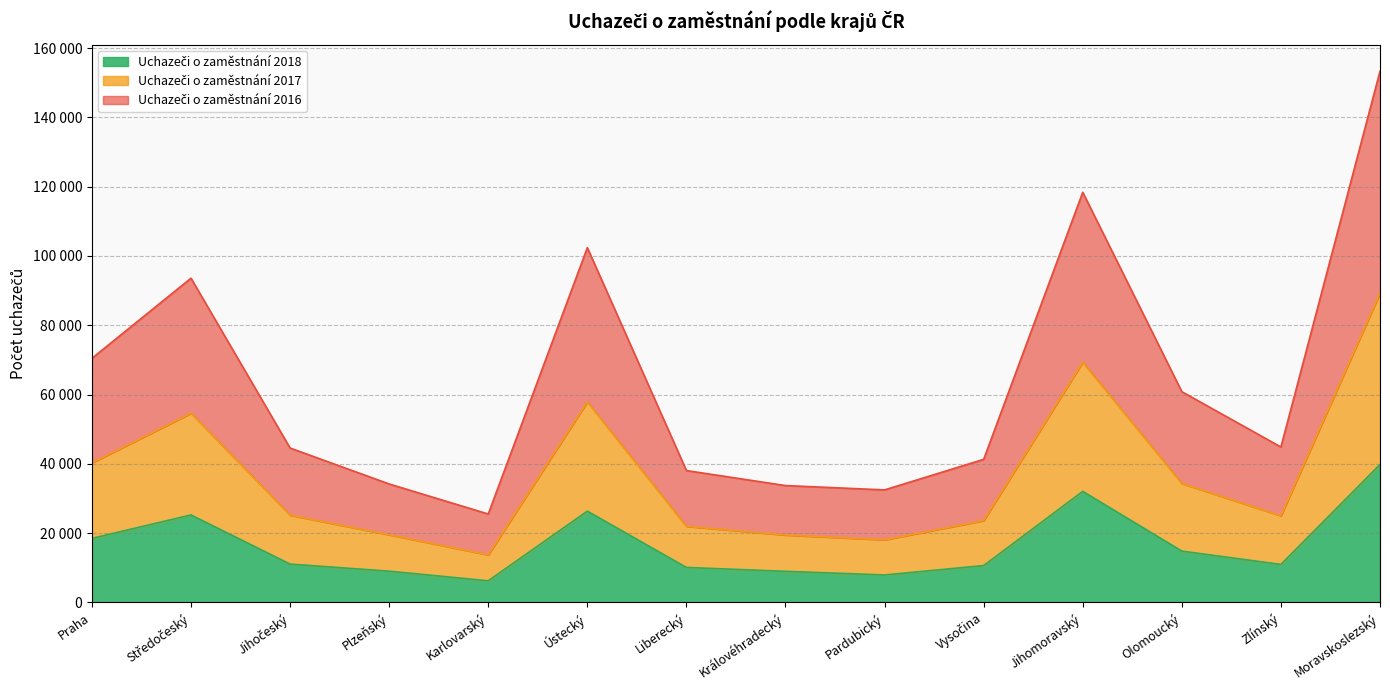

Rank the series by their average value, from lowest to highest.

Uchazeči o zaměstnání 2018, Uchazeči o zaměstnání 2017, Uchazeči o zaměstnání 2016